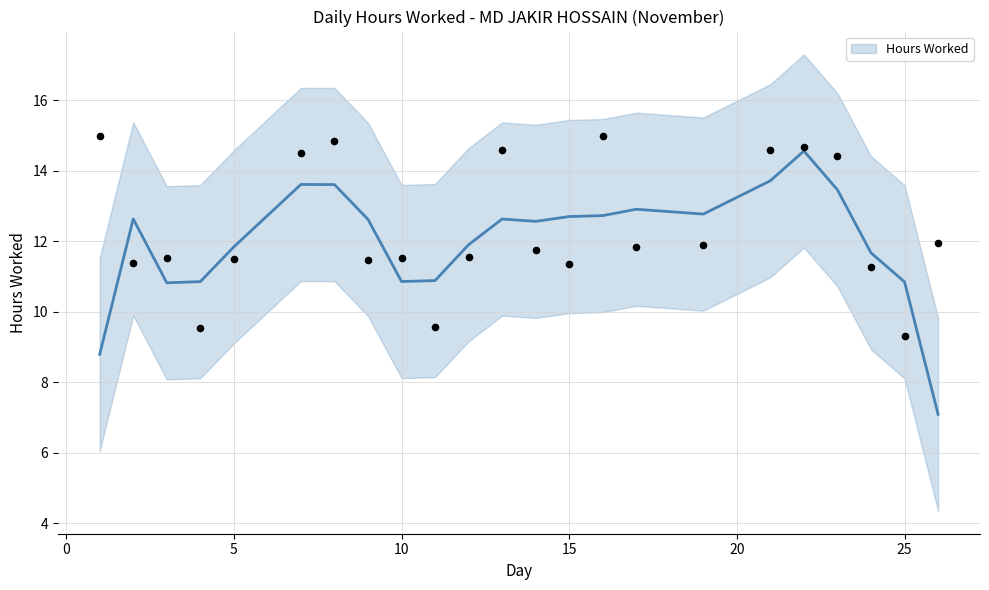

The value of Hours Worked at 25 is 10.8. True or false?

True